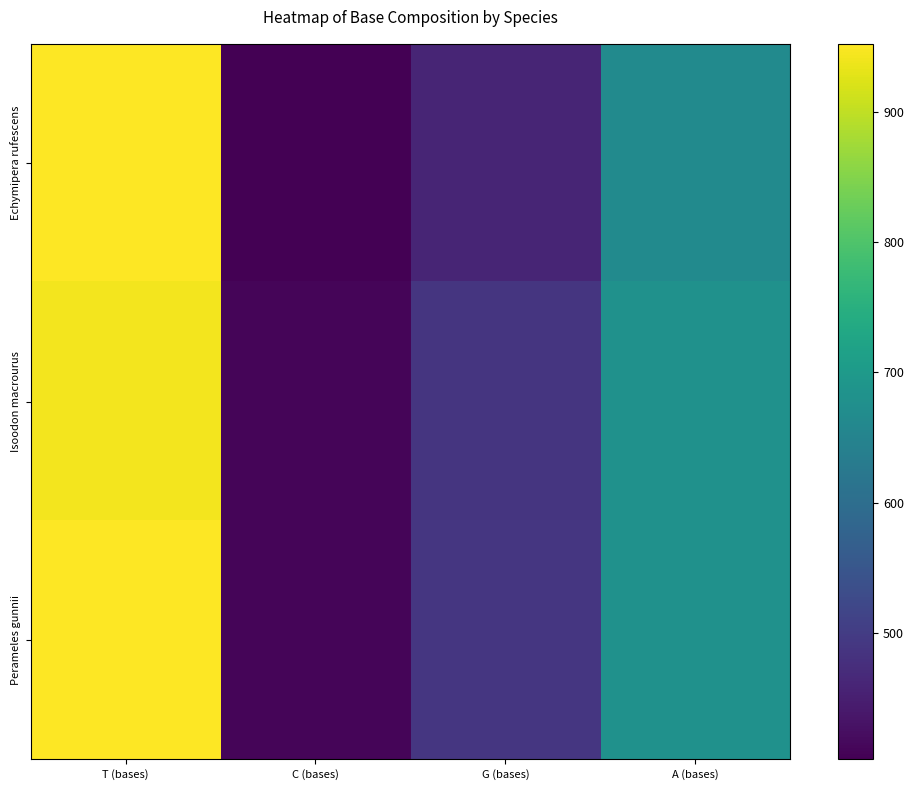

At A (bases), list the series in order from smallest to largest.

Echymipera rufescens, Isoodon macrourus, Perameles gunnii